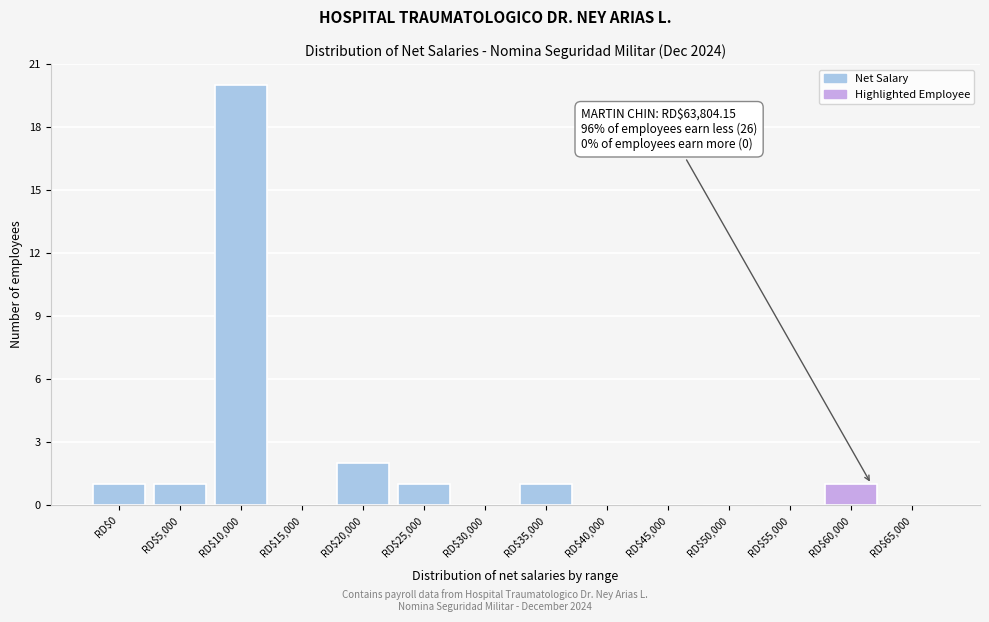

Where is the data nearest to the value 10?

RD$20,000